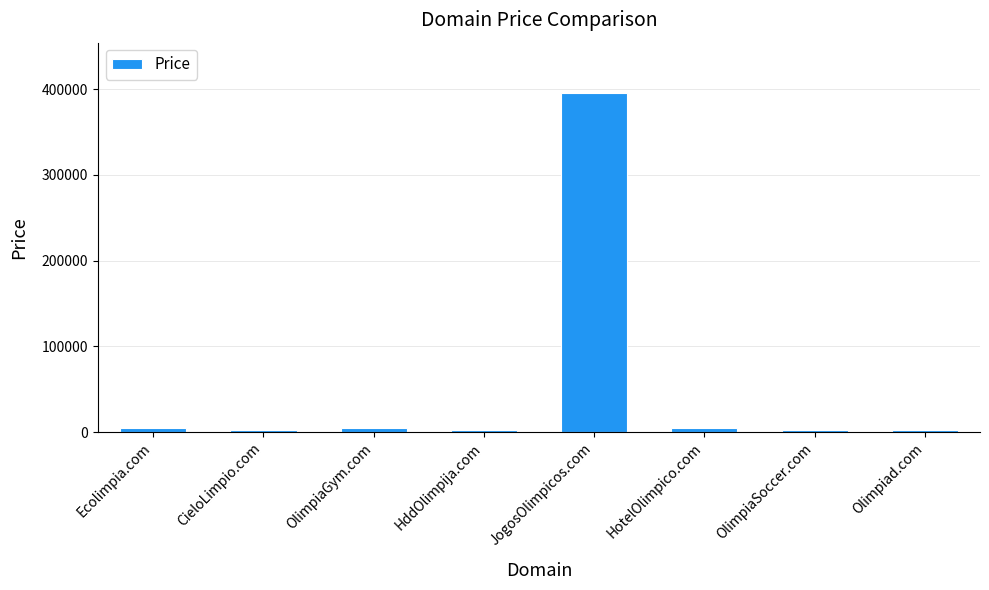

What is the sum of the values at OlimpiaSoccer.com and JogosOlimpicos.com?

397776